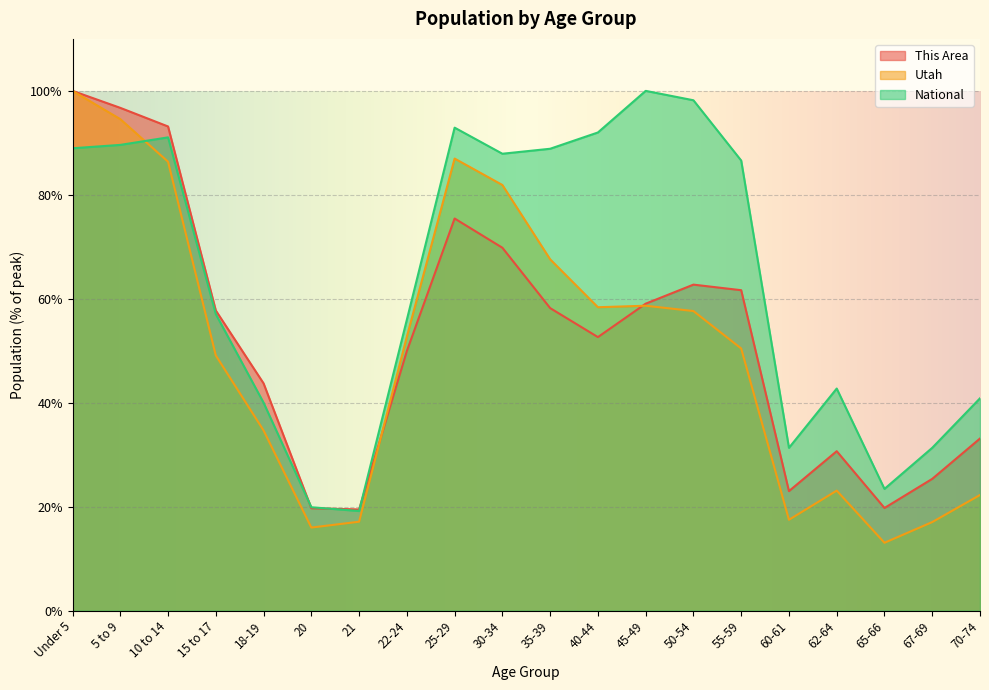

At which category does National reach its first local valley?

21